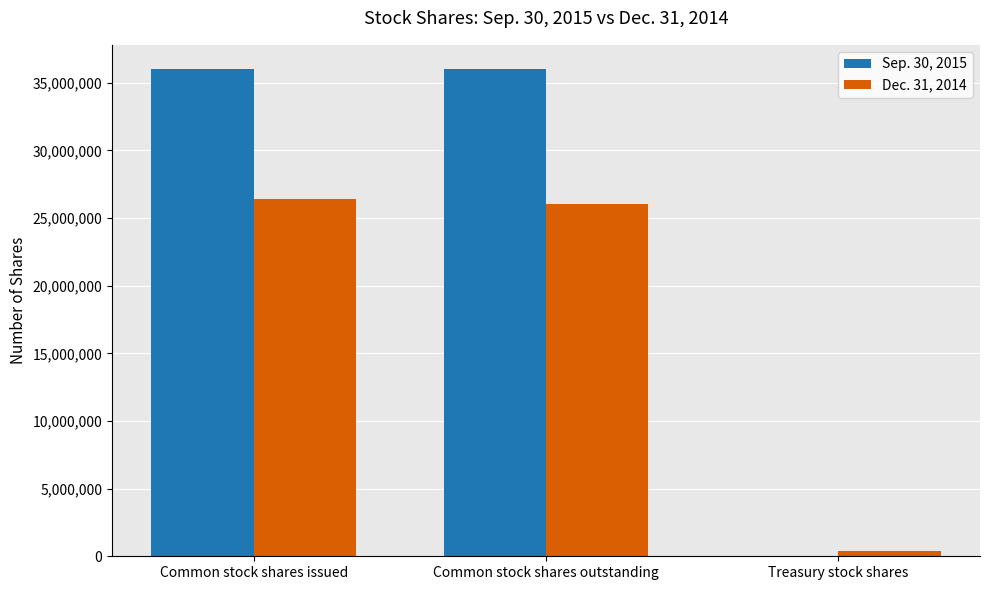

What is the maximum value for Sep. 30, 2015?

36008096